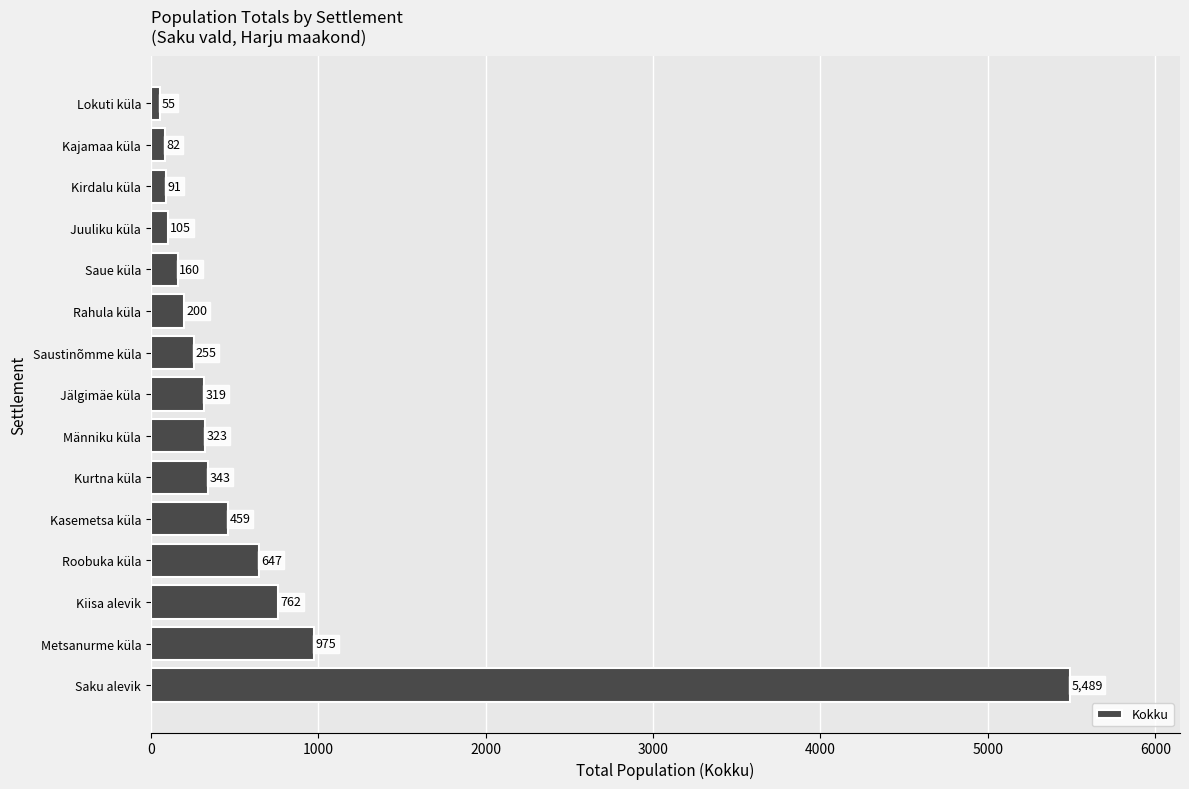

What is the difference between the maximum and second lowest values?

5407